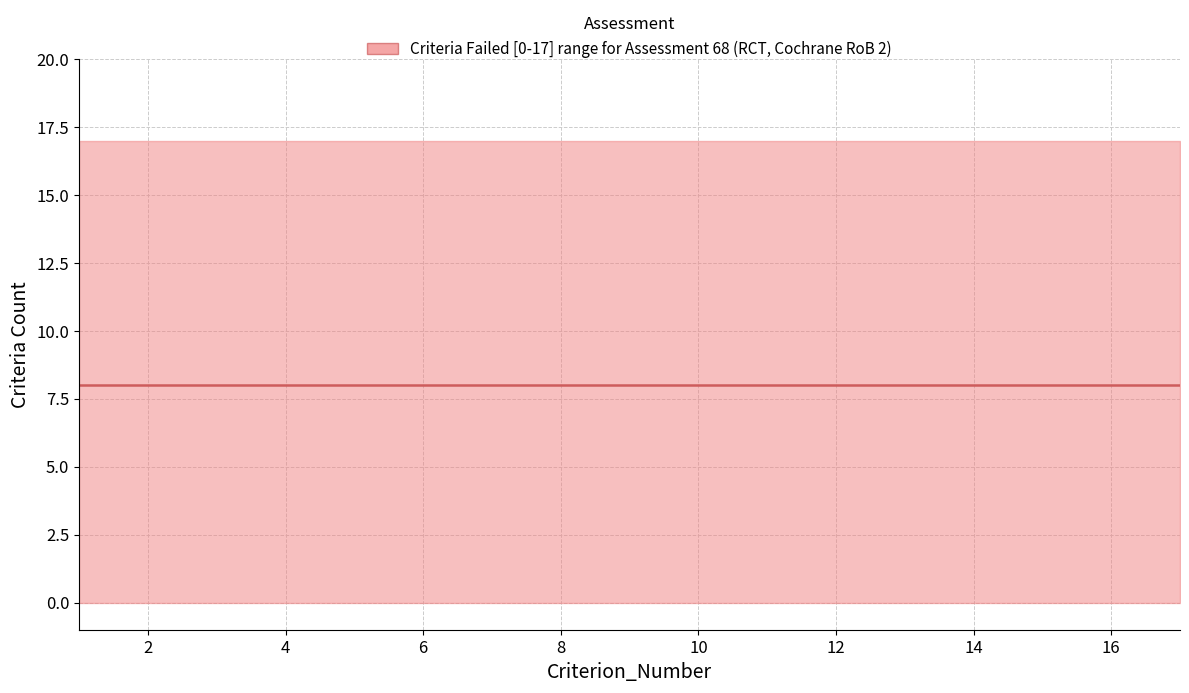

Between 7 and 1, which is larger?

7